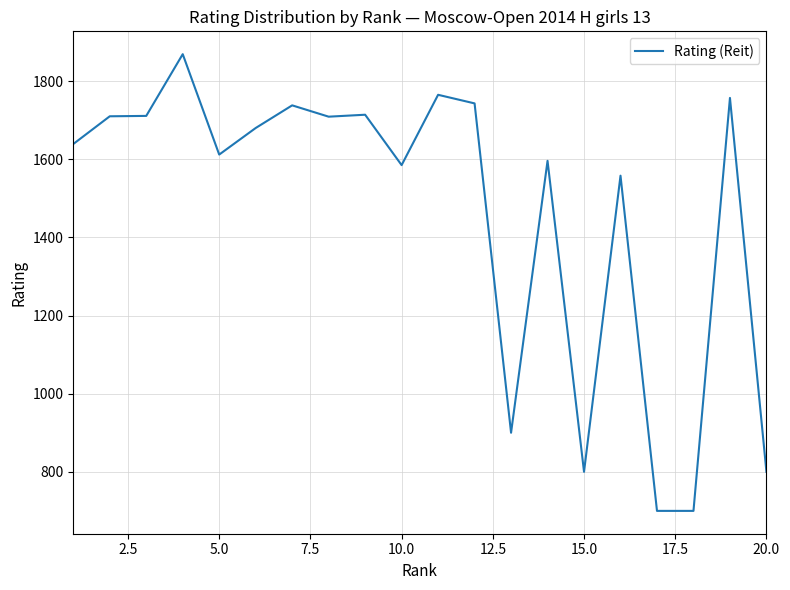

What is the smallest value displayed?

700